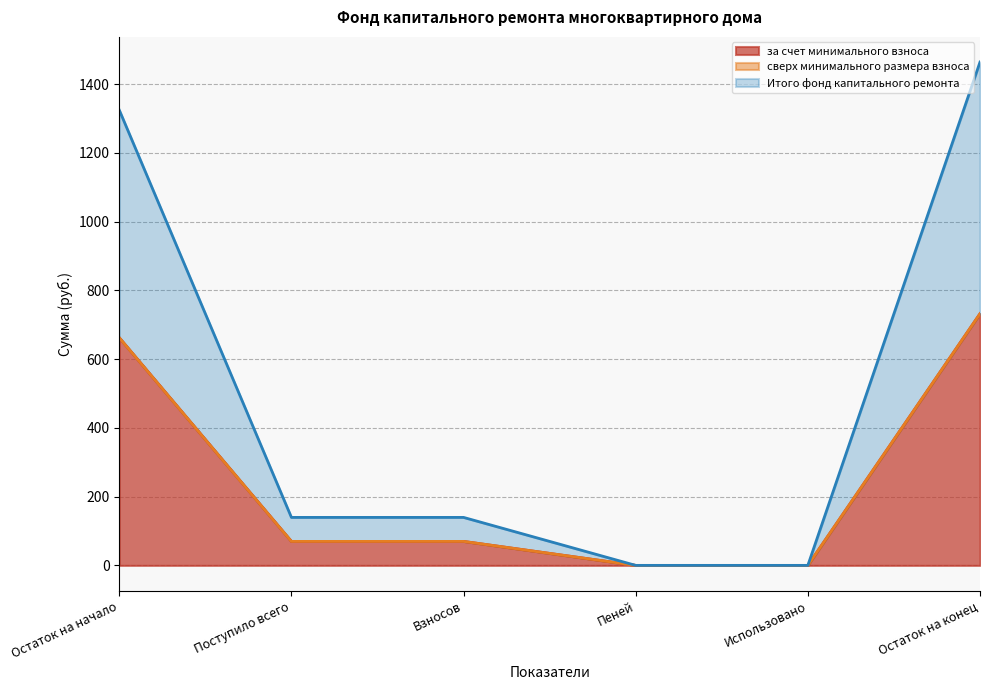

How many lines are shown in the chart?

3